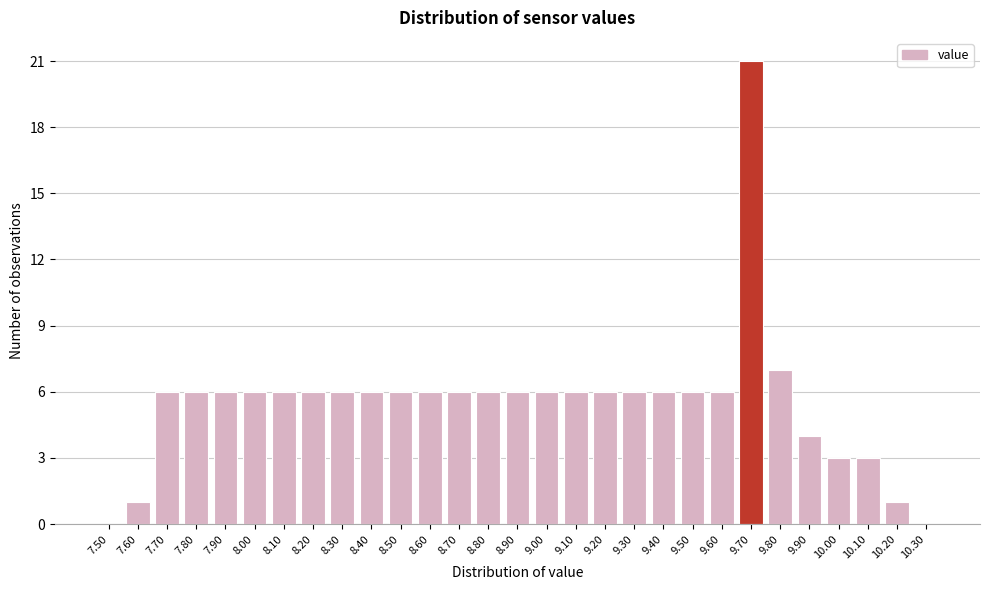

Reading right to left, transcribe all the data shown in this chart.

10.30=0	10.20=1	10.10=3	10.00=3	9.90=4	9.80=7	9.70=21	9.60=6	9.50=6	9.40=6	9.30=6	9.20=6	9.10=6	9.00=6	8.90=6	8.80=6	8.70=6	8.60=6	8.50=6	8.40=6	8.30=6	8.20=6	8.10=6	8.00=6	7.90=6	7.80=6	7.70=6	7.60=1	7.50=0